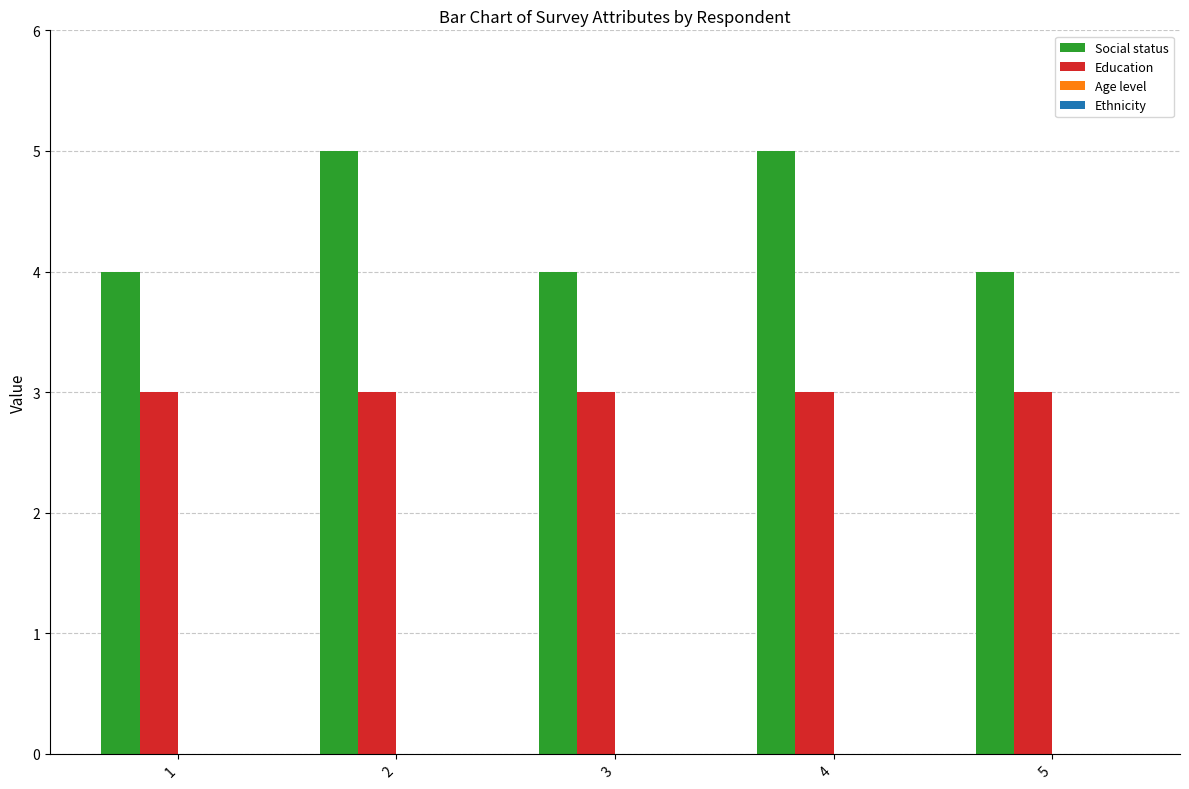

What is the highest value of the Social status series?

5